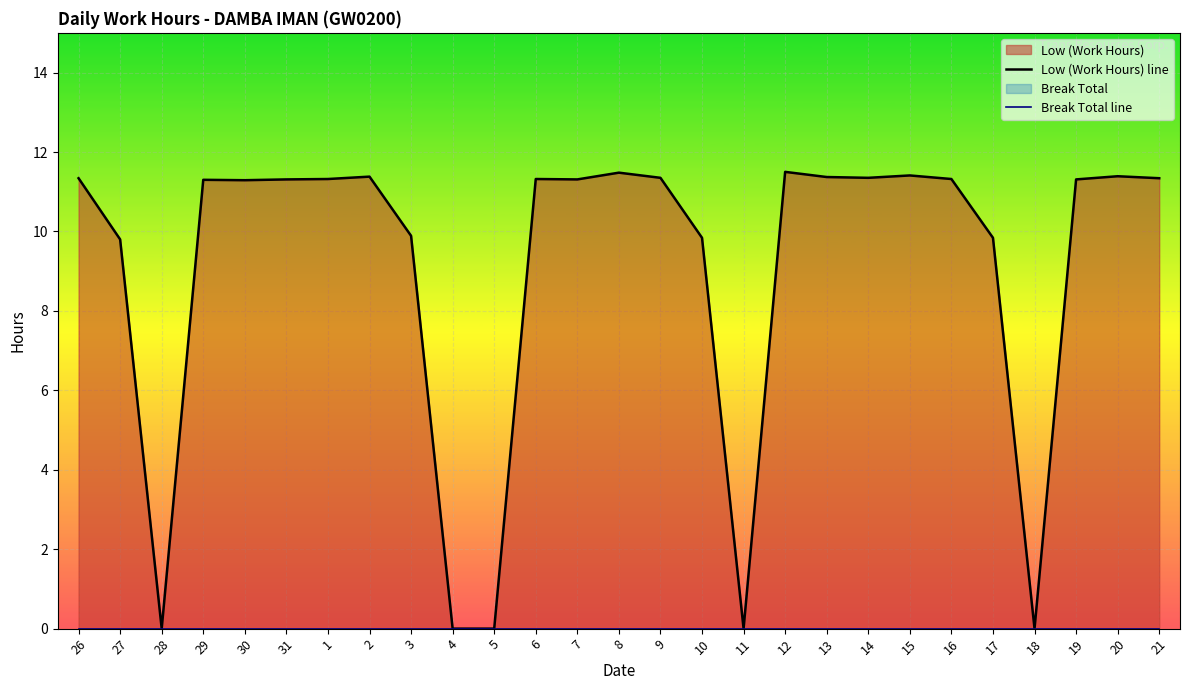

True or false: Low (Work Hours) line has more than 0 interior local peaks.

True